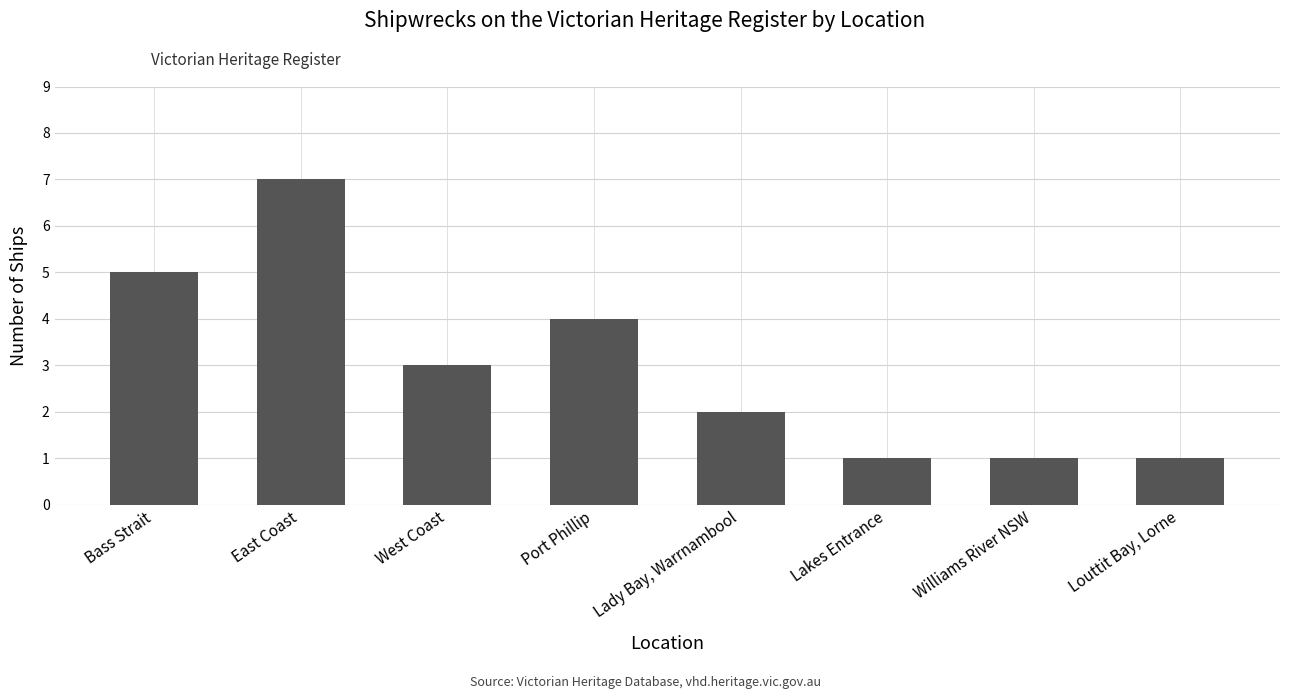

What is the difference between the maximum and second lowest values?

6